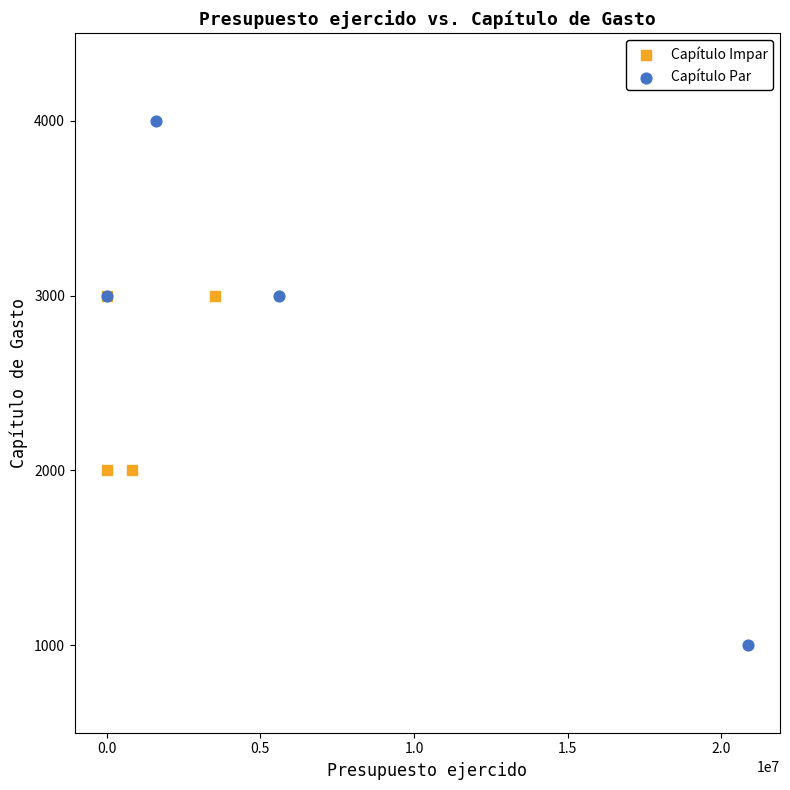

What are all the series names shown in the legend?

Capítulo Impar, Capítulo Par